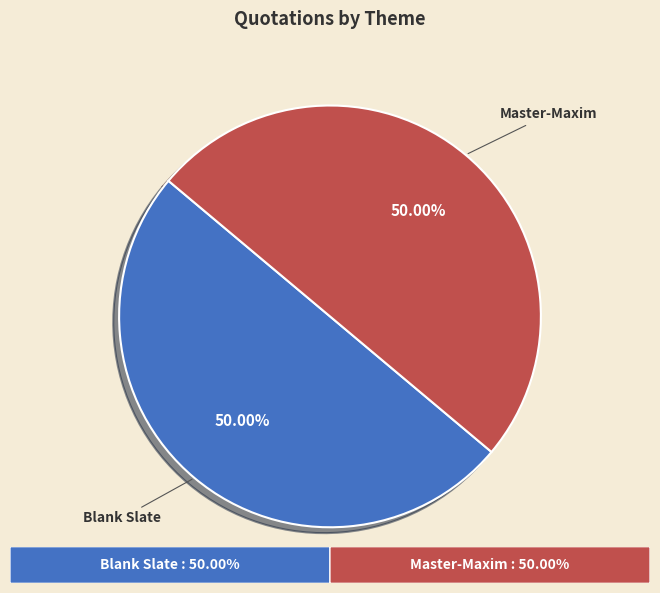

To the nearest percent, what percentage of the pie is Blank Slate?

50%